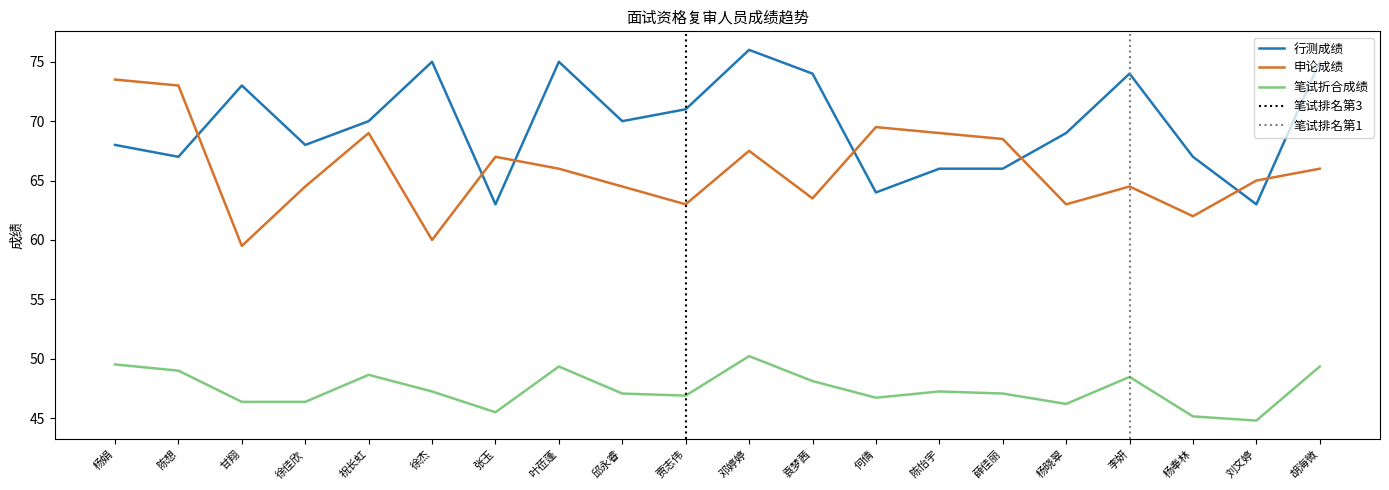

Which series has the widest spread of values?

申论成绩